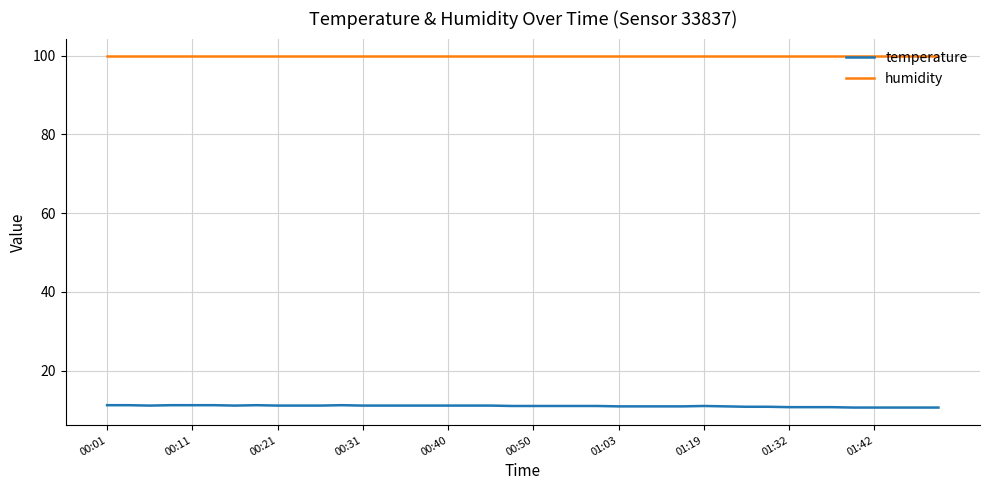

What is the lowest value of the humidity series?

99.9